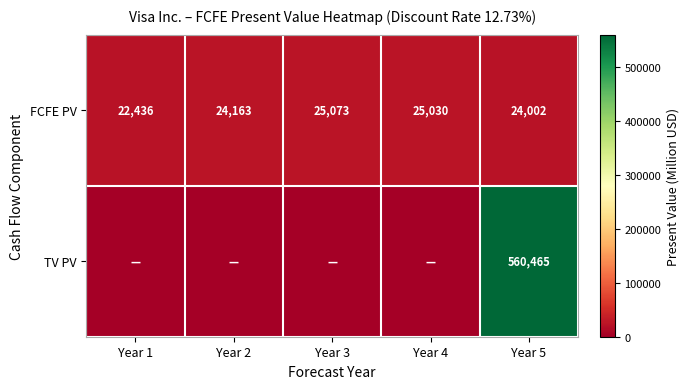

What is the highest value of the FCFE PV series?

25073